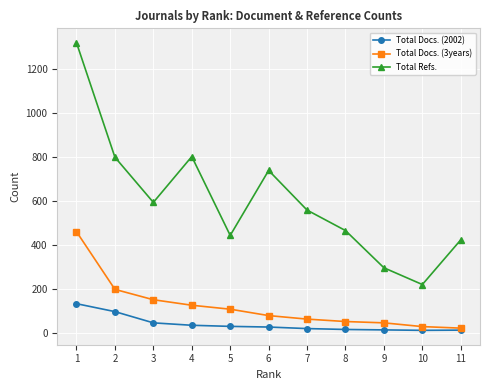

Which series has the largest range (max minus min)?

Total Refs.